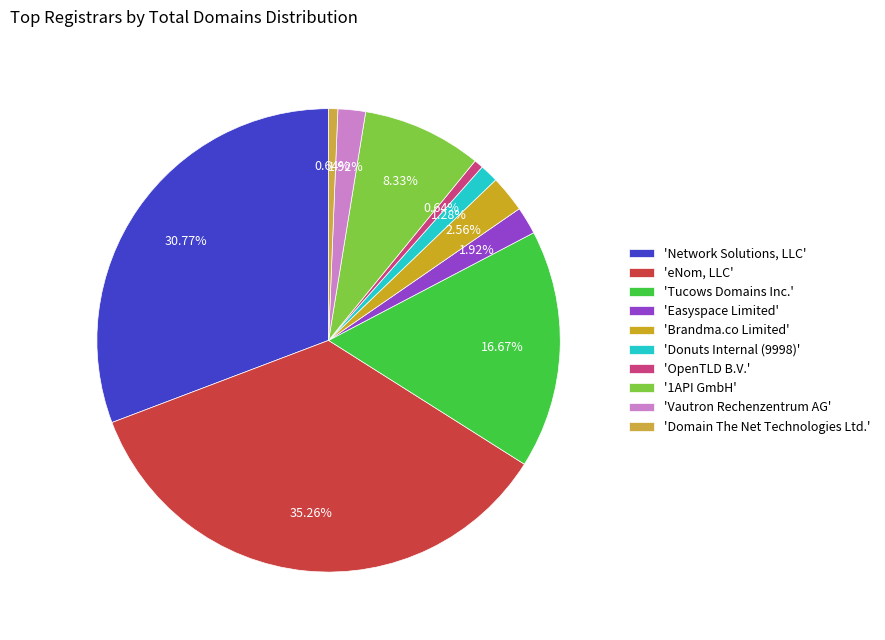

Does any single category account for the majority?

No